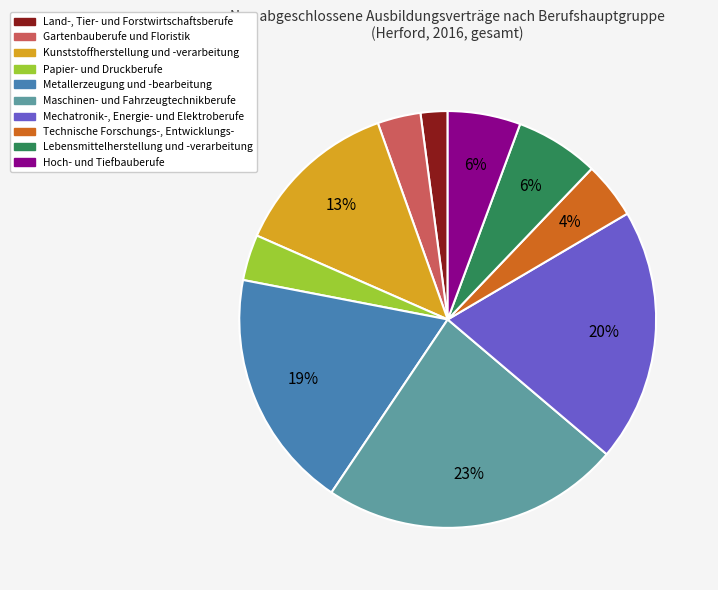

To the nearest percent, what is the difference between the largest and smallest slice percentages?

21%